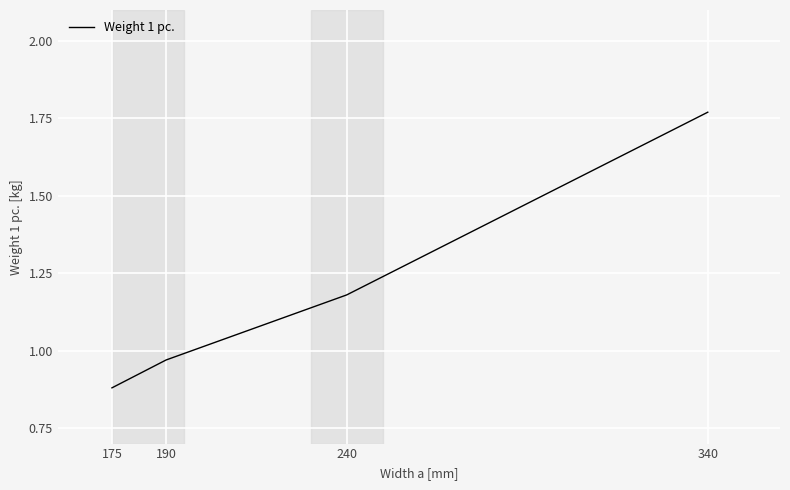

How many series are shown in this chart?

1